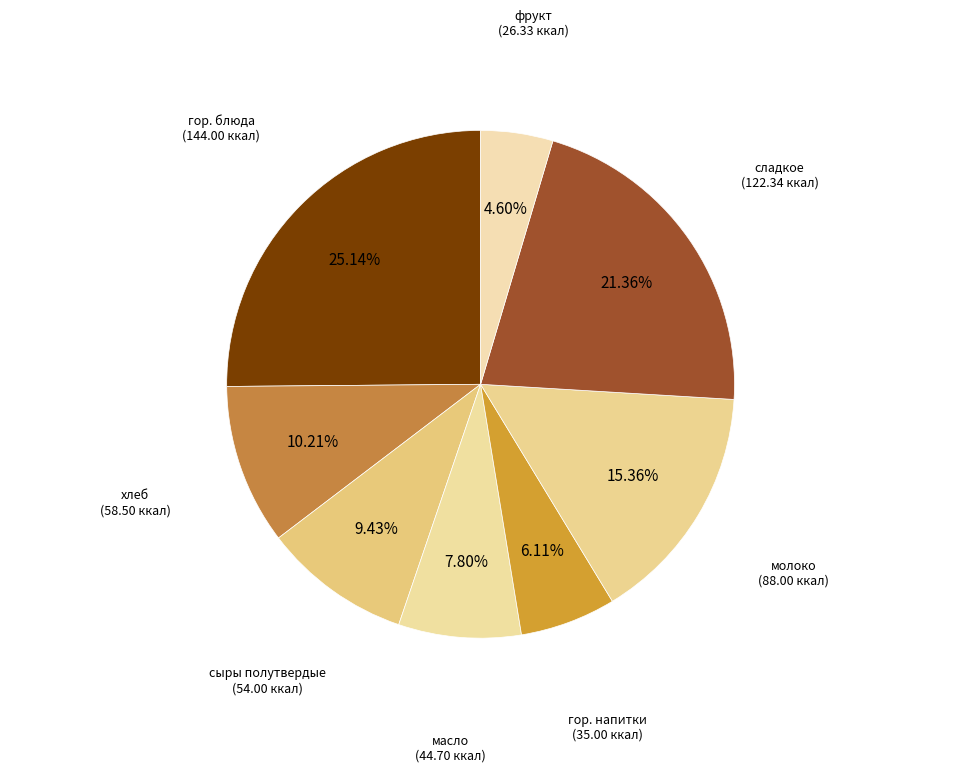

To the nearest percent, what is the difference between the largest and smallest slice percentages?

21%